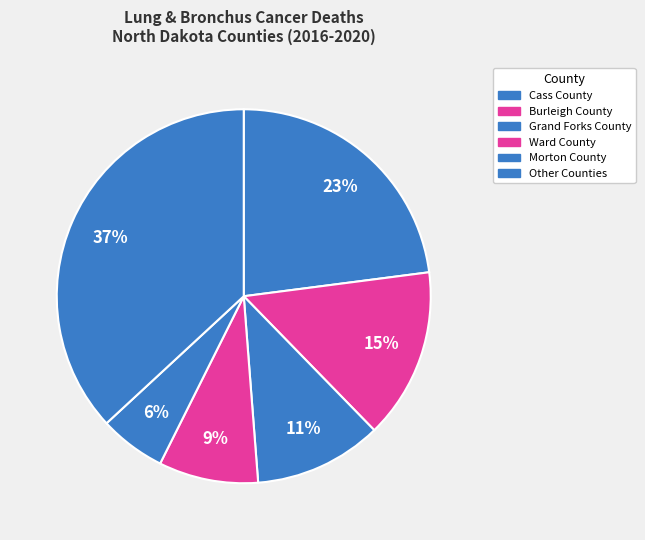

Is there any slice that represents more than half of the pie?

No